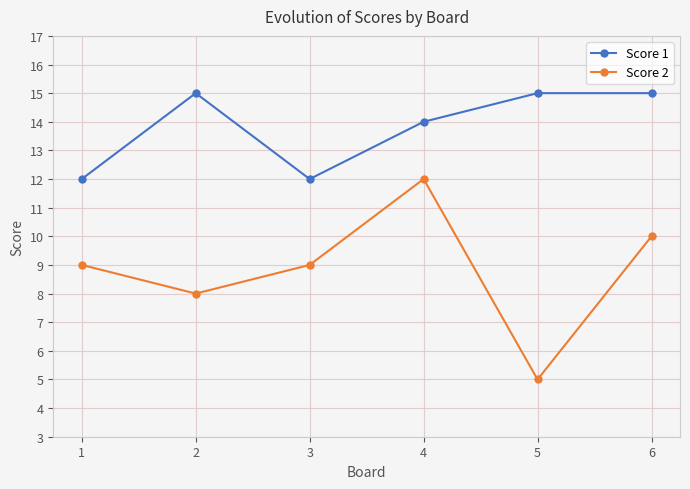

What is the highest value of the Score 1 series?

15